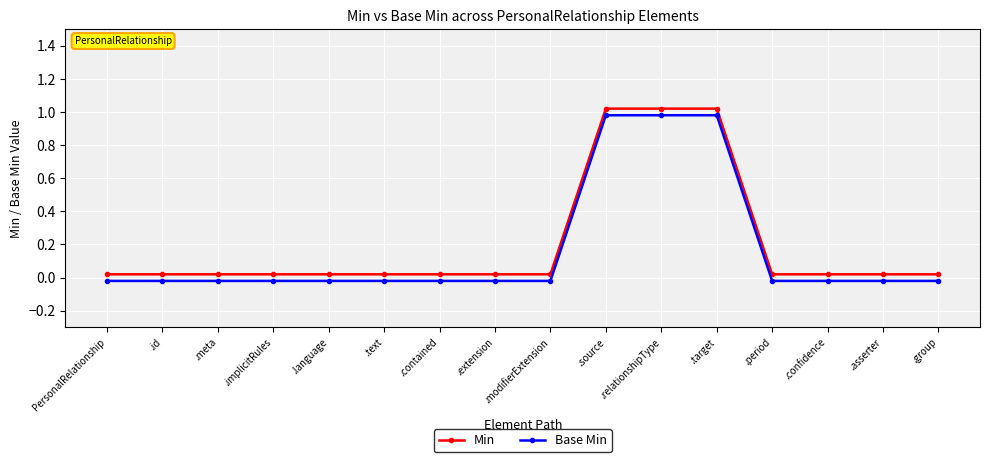

How many series are shown in this chart?

2